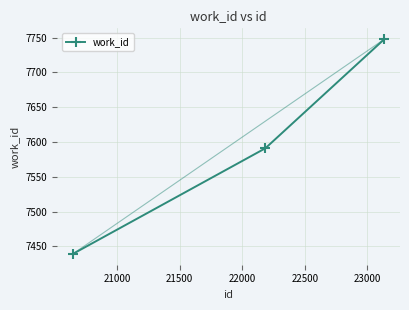

What is the value of the 2nd point from the left?

7591